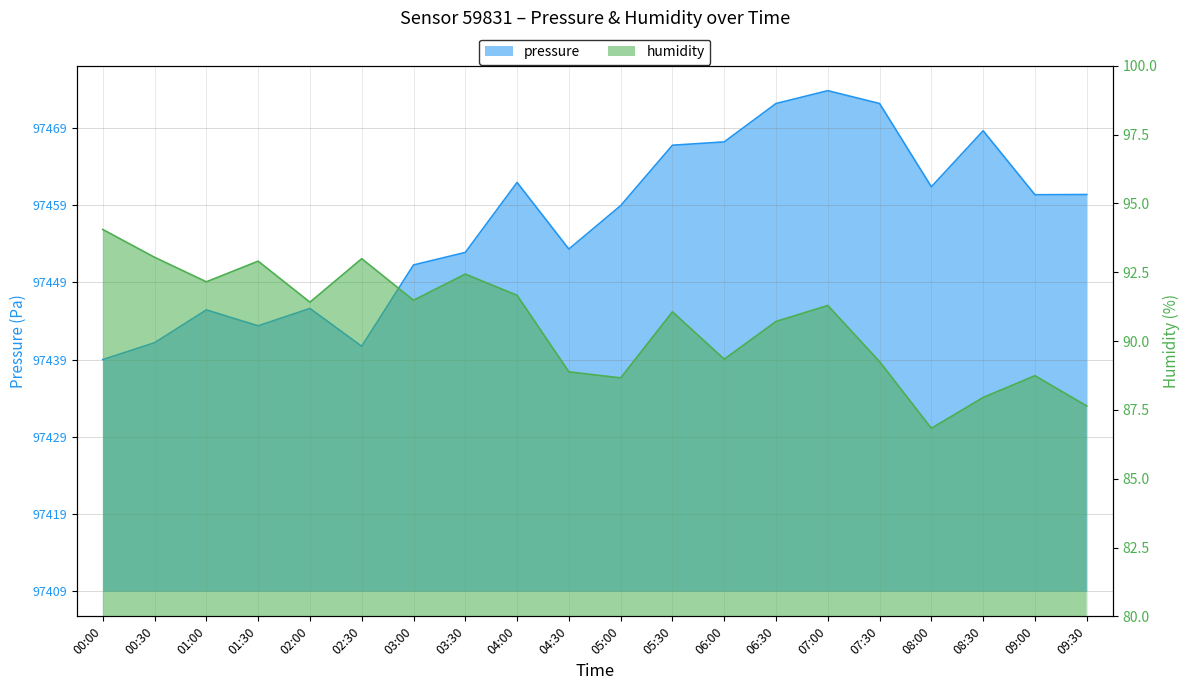

Where is humidity nearest to the value 90?

06:00